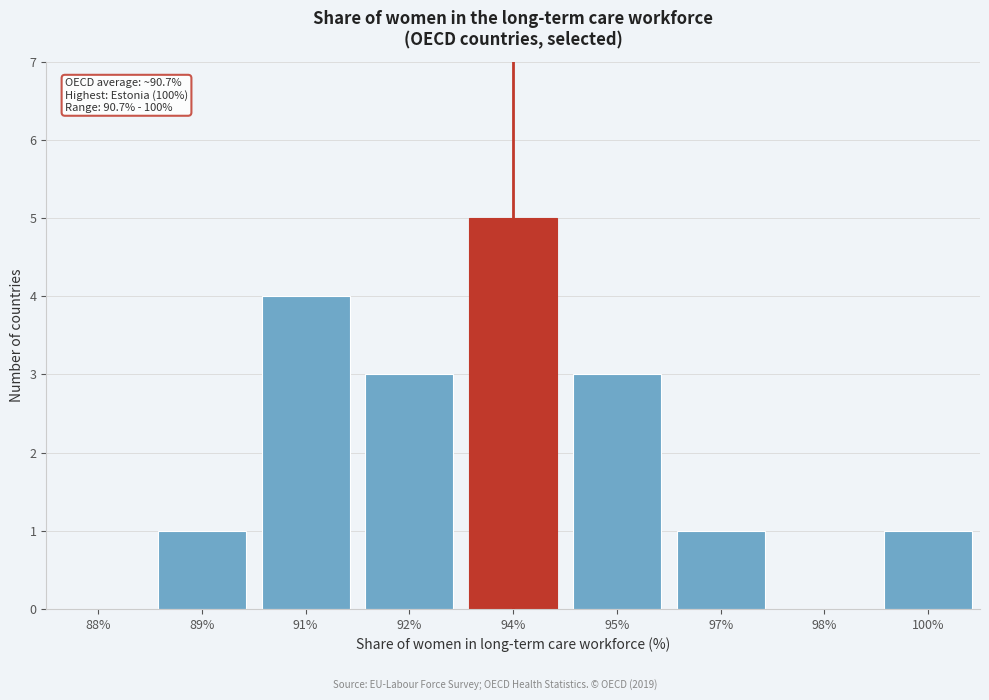

Reading left to right, what are all the values shown in this chart?

88%=0	89%=1	91%=4	92%=3	94%=5	95%=3	97%=1	98%=0	100%=1